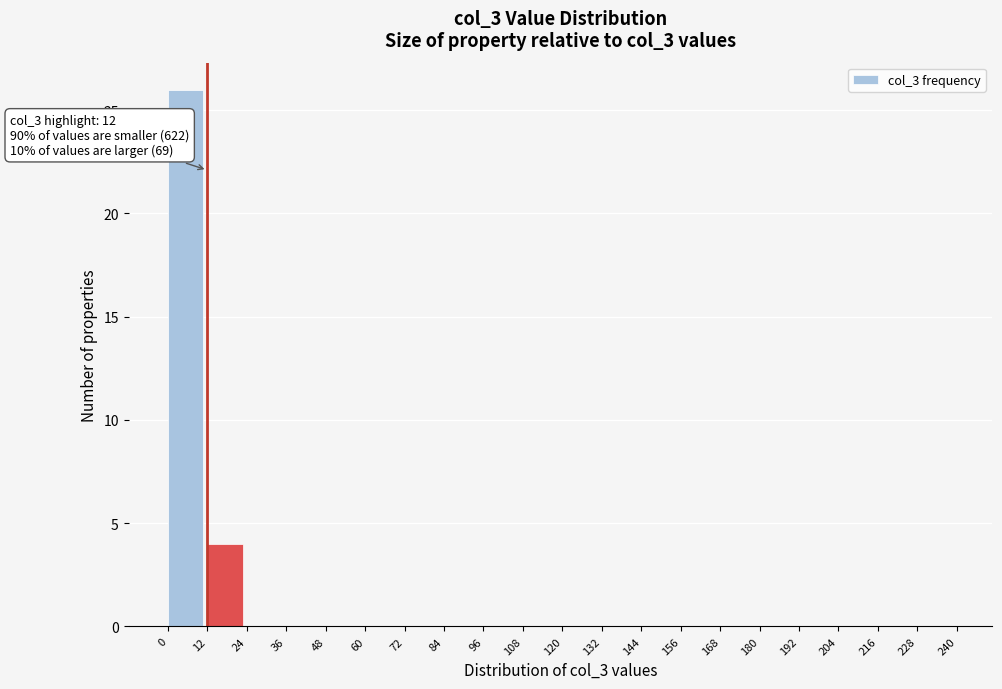

Over which range of the x-axis is the bar tallest?

0 to 12